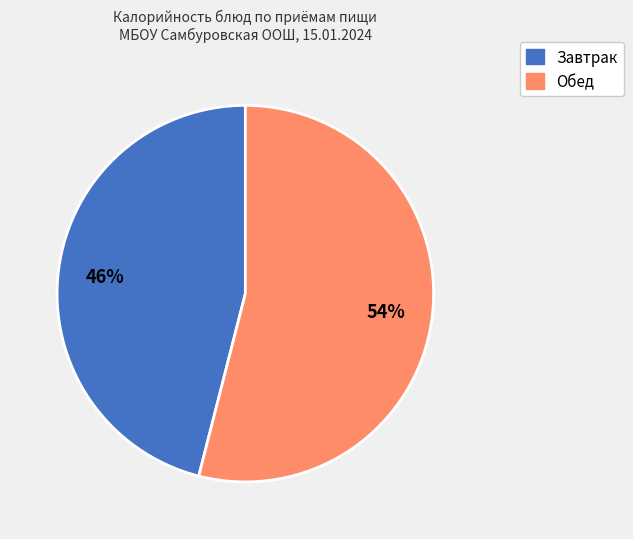

To the nearest percent, what is the average slice percentage?

50%